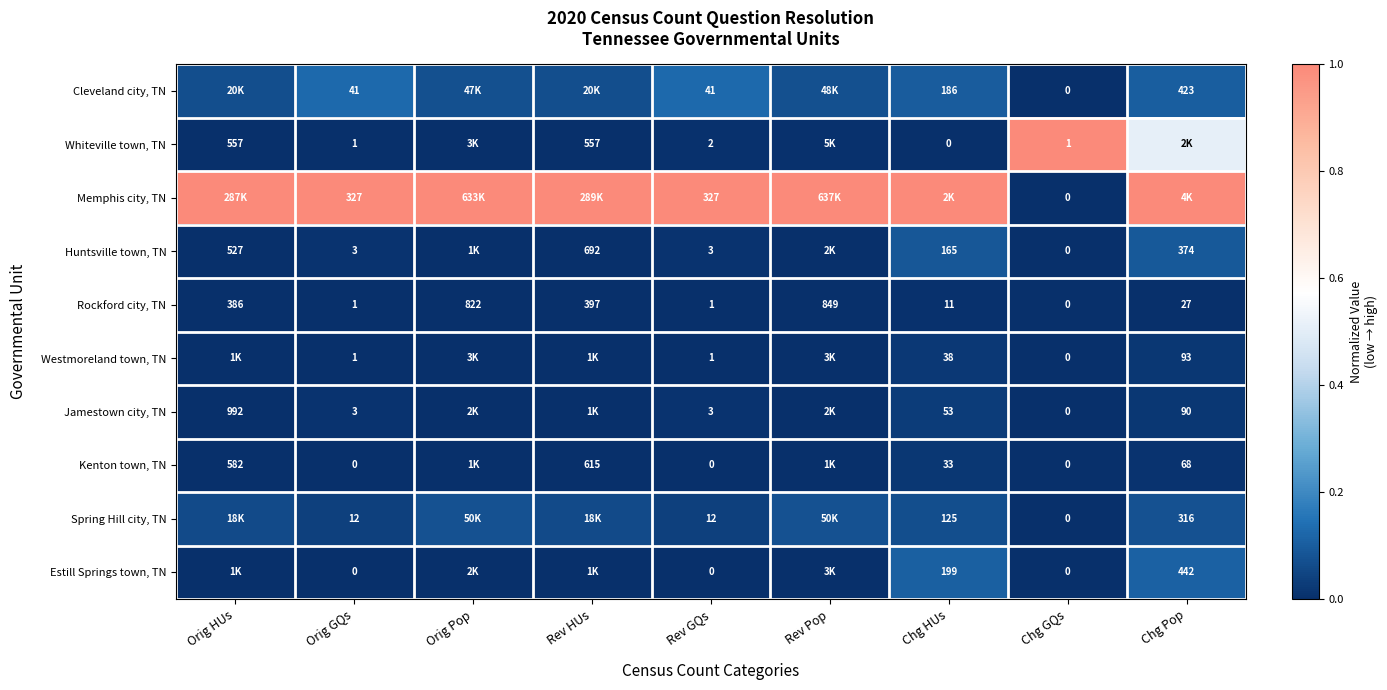

Which category has the lowest value in the Rockford city, TN series?

Chg GQs